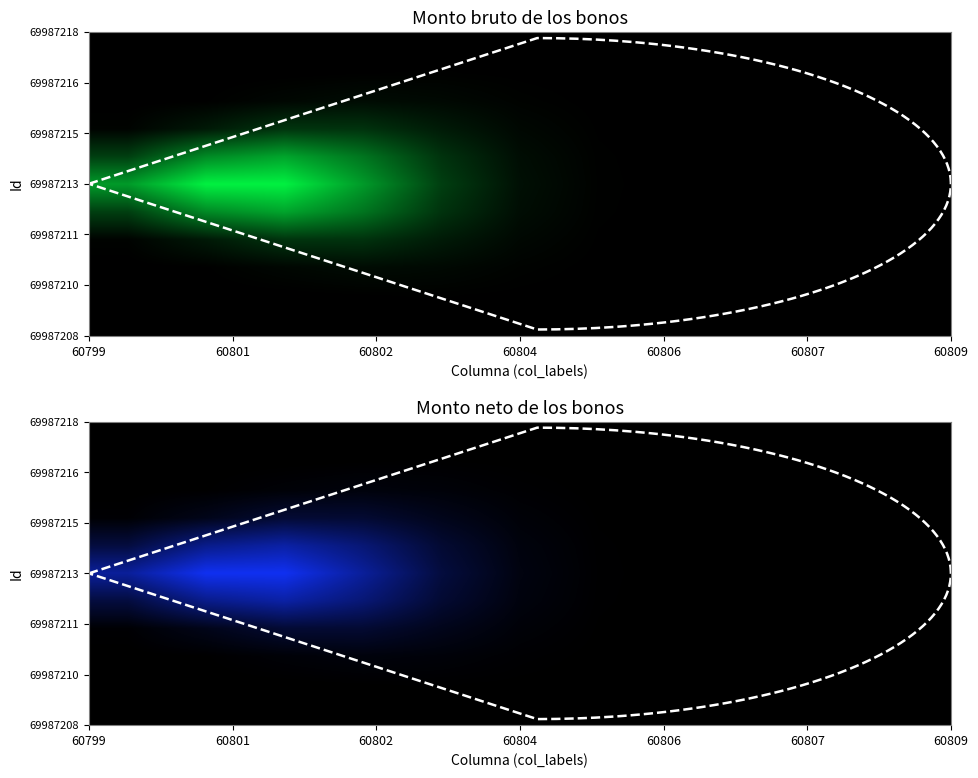

What is the greatest value displayed?

0.9